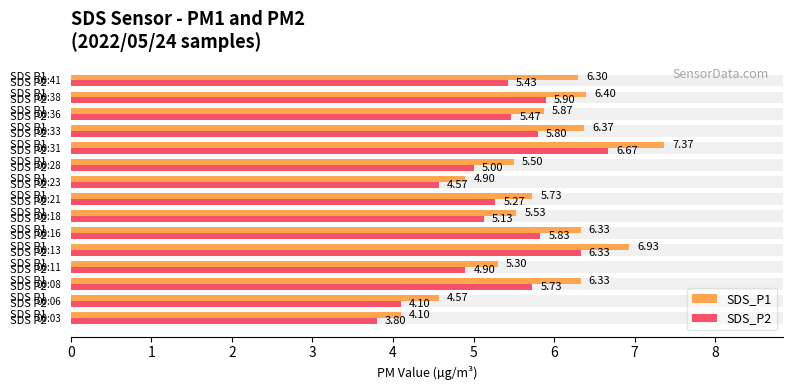

The SDS_P2 series shows 4.9 at 00:11. True or false?

True